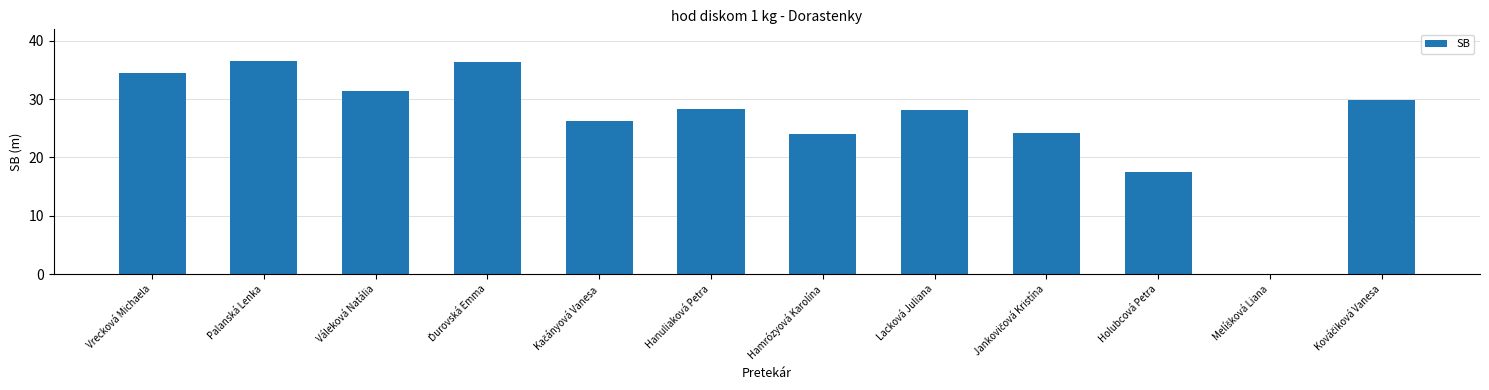

How many categories are shown in the chart?

12